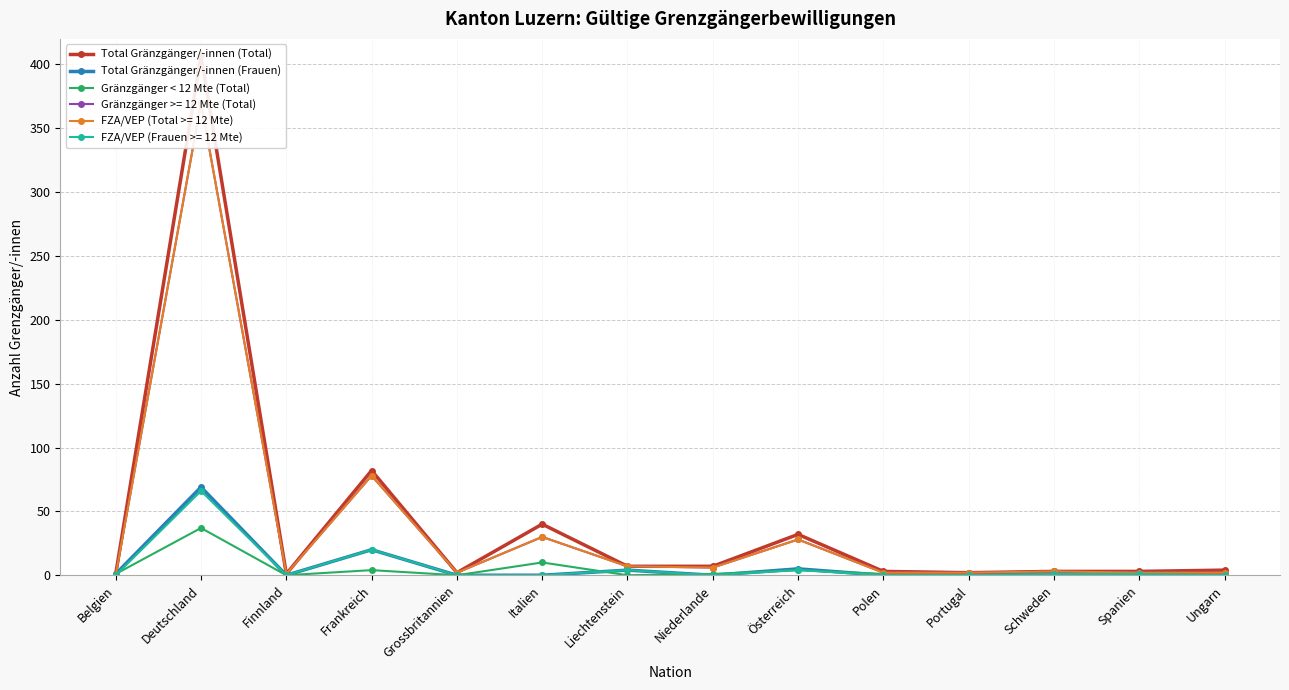

What position from the left is Portugal?

11